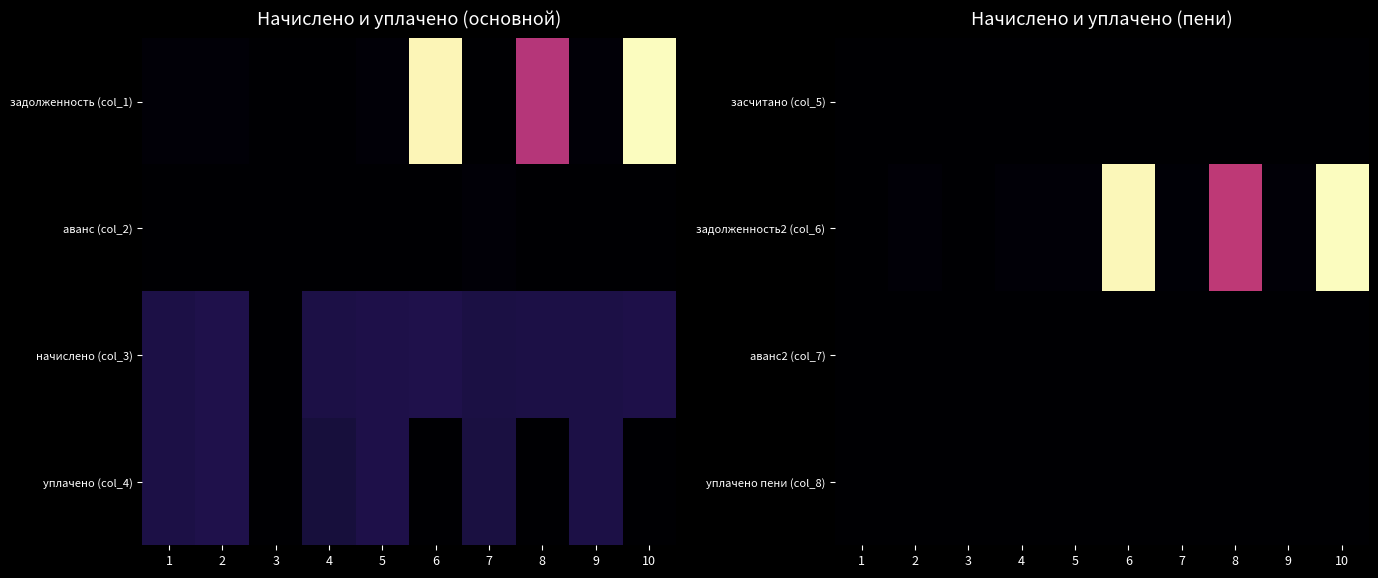

What is the difference between the highest and lowest values at 9?

346.6